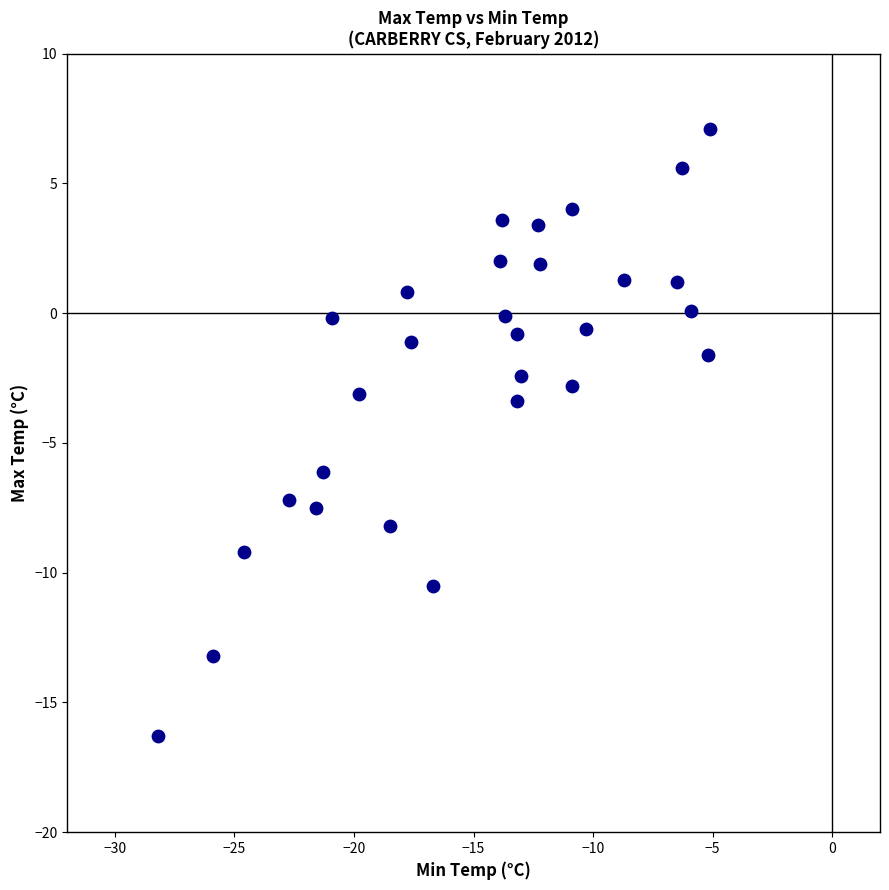

What is the range of X values (max minus min)?

23.1